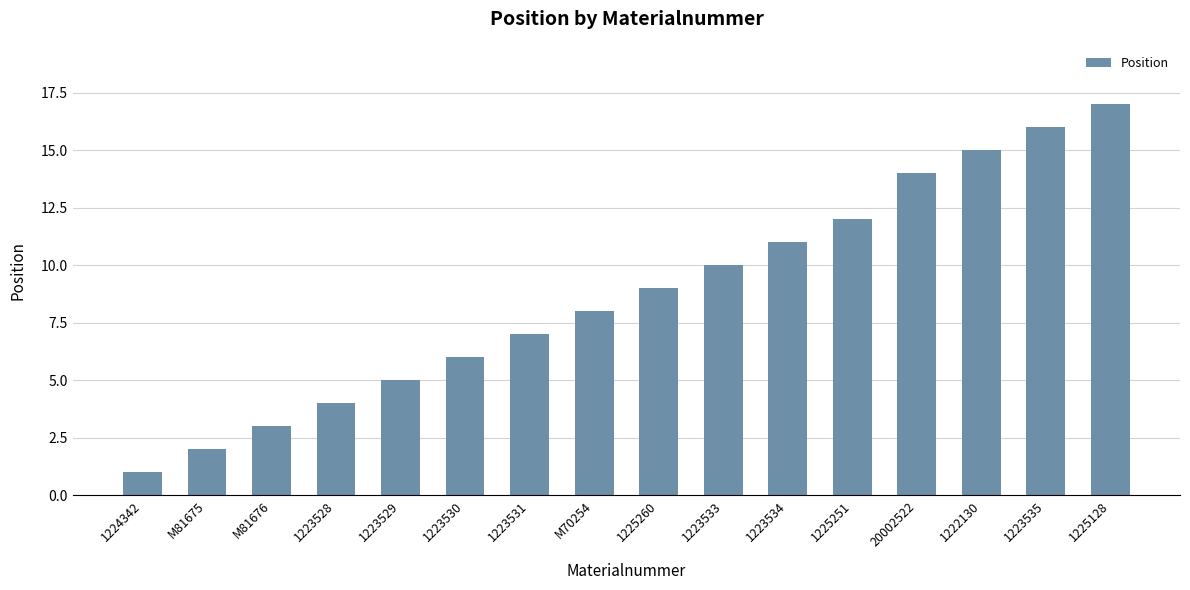

What is the sum of all values?

140